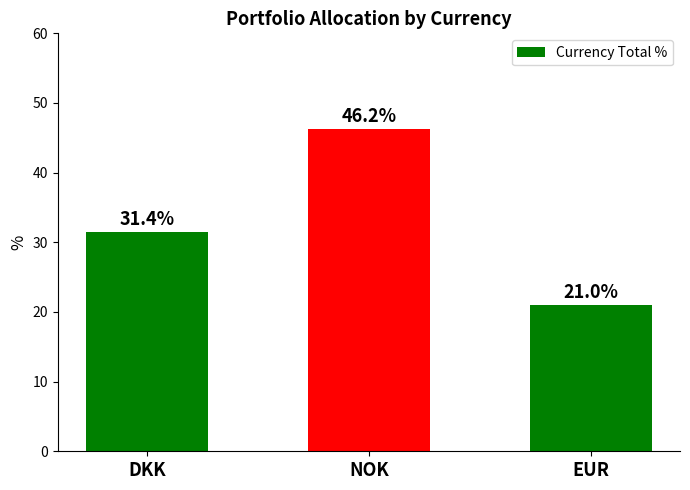

List the labels in order of value, smallest first.

EUR, DKK, NOK